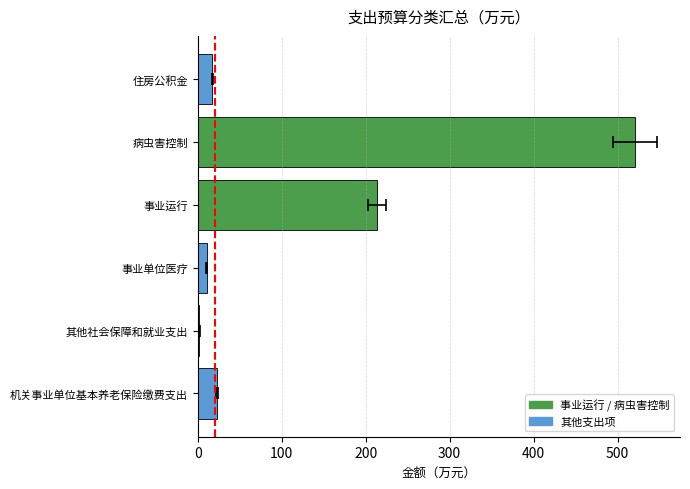

What is the difference between the maximum and minimum values?

518.9